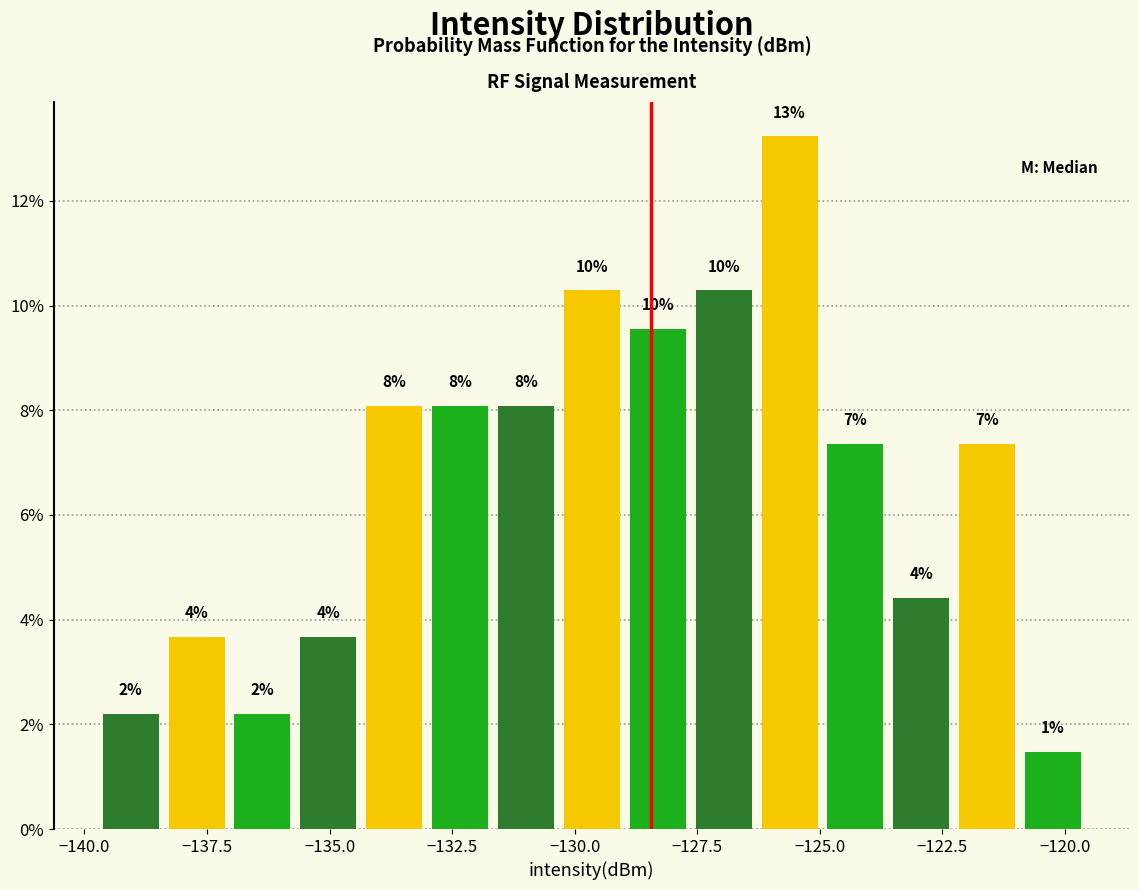

Around what value on the x-axis is the tallest bar? Give the approximate position of its centre, as read against the axis.

-125.5